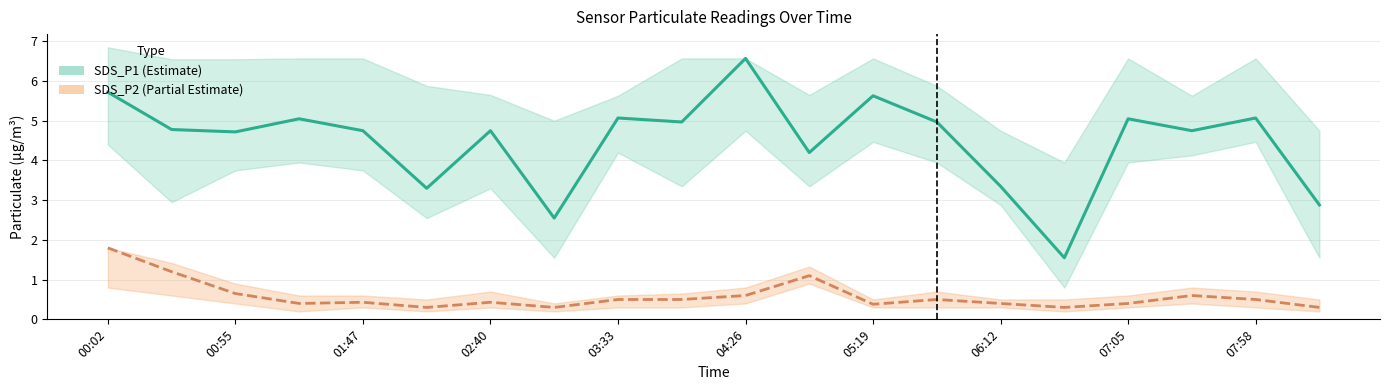

Reading left to right, transcribe all the data shown in this chart.

SDS_P1 (Estimate): 5.7	4.8	4.7	5.0	4.8	3.3	4.8	2.5	5.1	5.0	6.6	4.2	5.6	5.0	3.4	1.6	5.0	4.8	5.1	2.9
SDS_P2 (Partial Estimate): 1.8	1.2	0.7	0.4	0.4	0.3	0.4	0.3	0.5	0.5	0.6	1.1	0.4	0.5	0.4	0.3	0.4	0.6	0.5	0.3